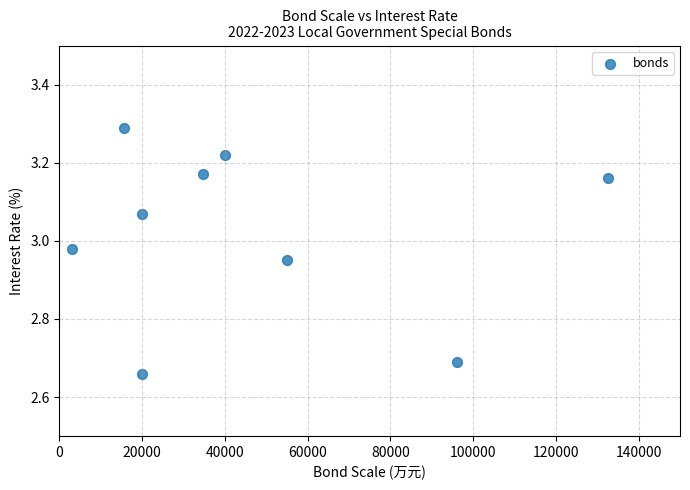

What is the average X value?

46311.1